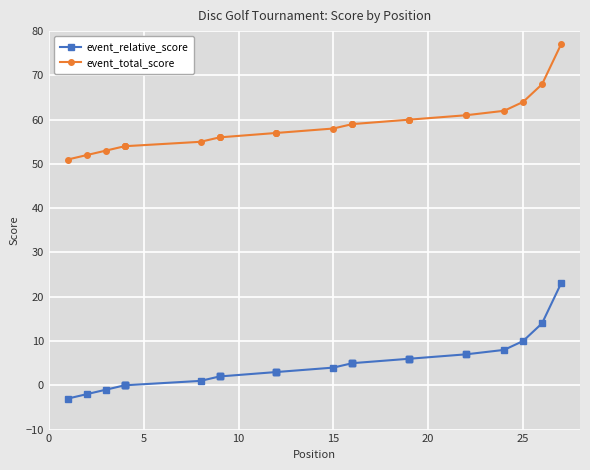

True or false: event_total_score has more than 0 interior local peaks.

False